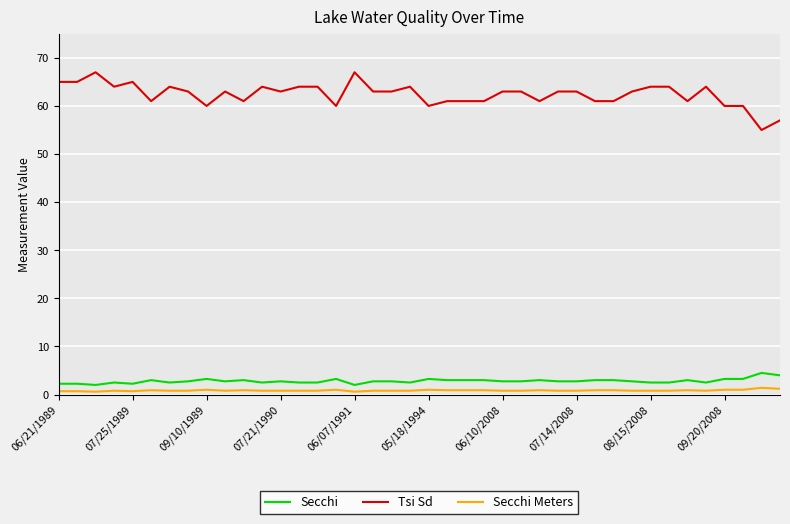

Does the chart display data point markers on the line(s)?

No